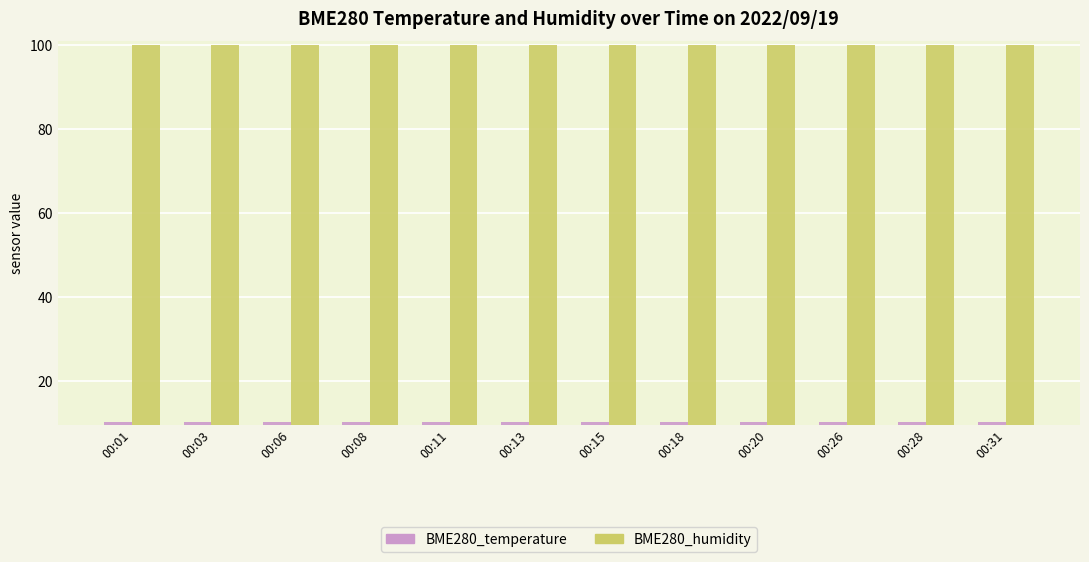

What is the total value across all series at 00:28?

110.2